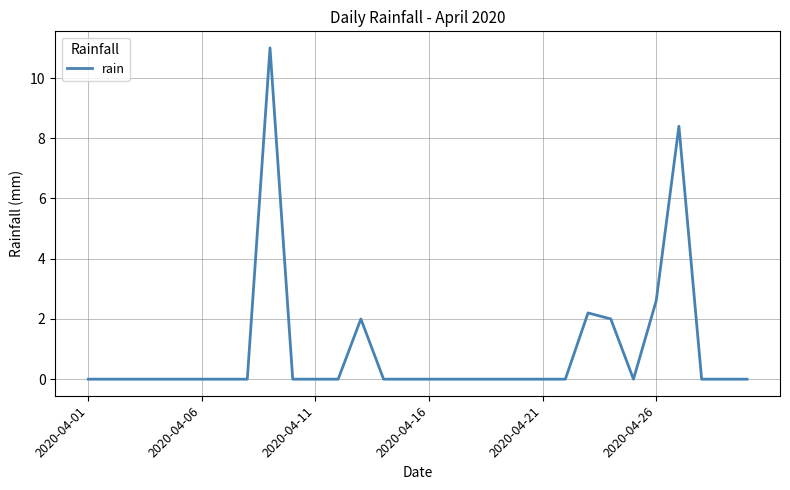

Reading left to right, list all the values displayed in this chart.

0.0	0.0	0.0	0.0	0.0	0.0	0.0	0.0	11.0	0.0	0.0	0.0	2.0	0.0	0.0	0.0	0.0	0.0	0.0	0.0	0.0	0.0	2.2	2.0	0.0	2.6	8.4	0.0	0.0	0.0